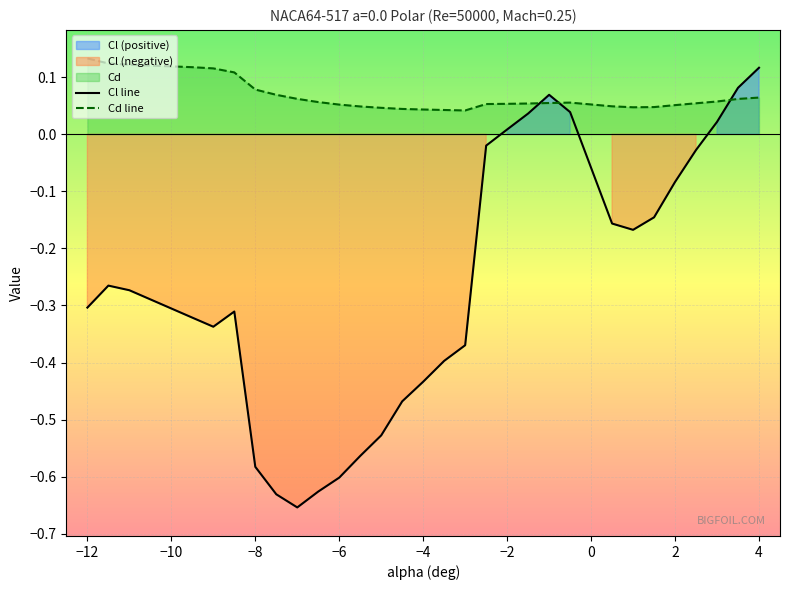

Which series ends up on top after the final intersection of Cl line and Cd line?

Cl line